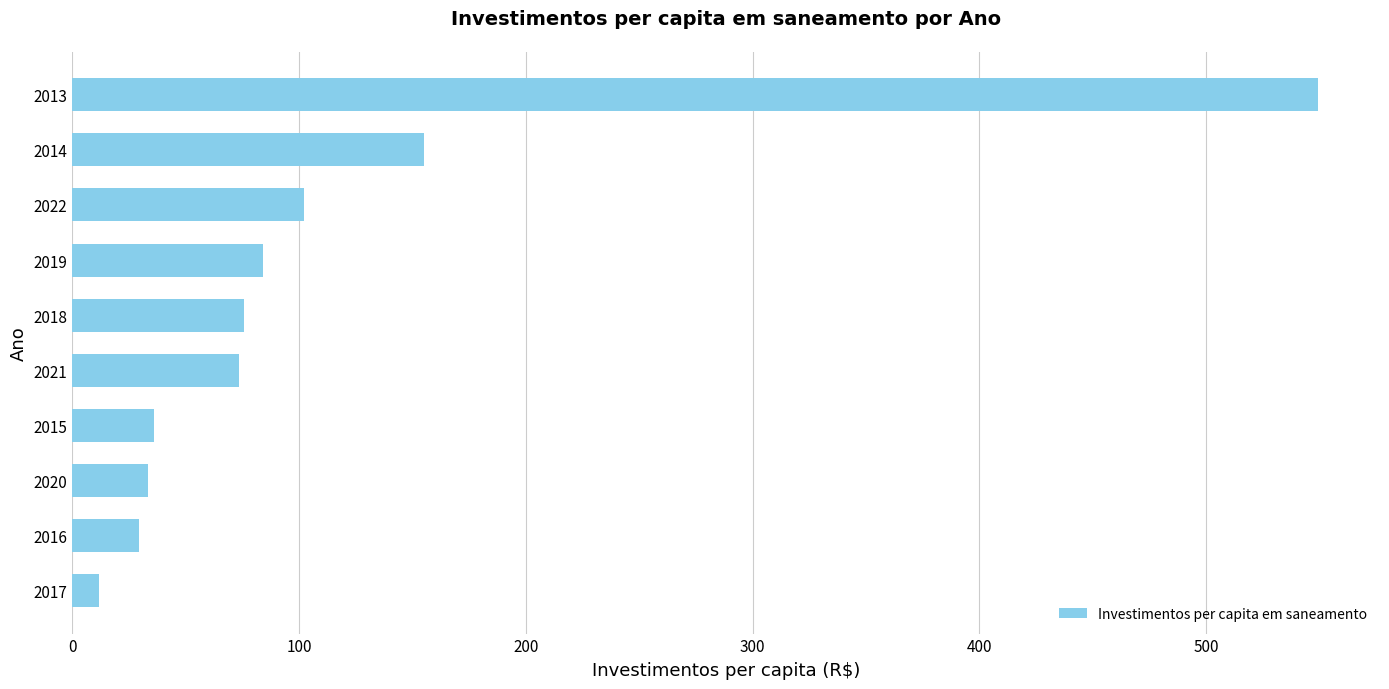

What is the difference between the second highest and minimum values?

143.6